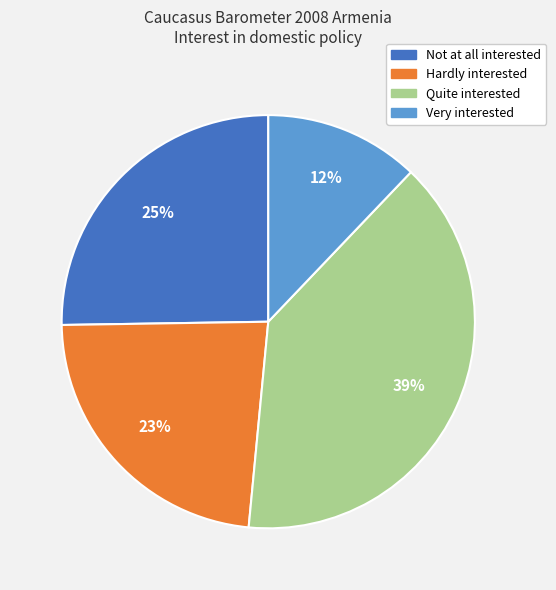

To the nearest percent, what is the combined percentage of Not at all interested and Quite interested?

65%